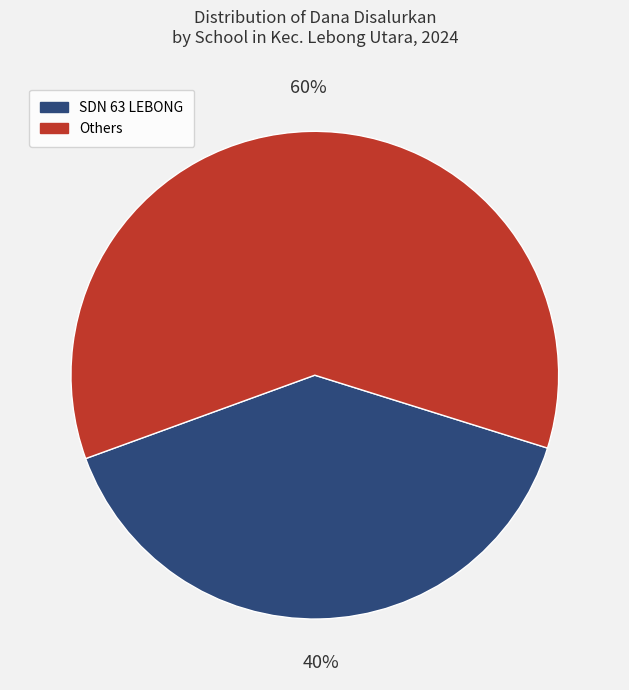

The SDN 63 LEBONG slice represents 40% of the pie. True or false?

True